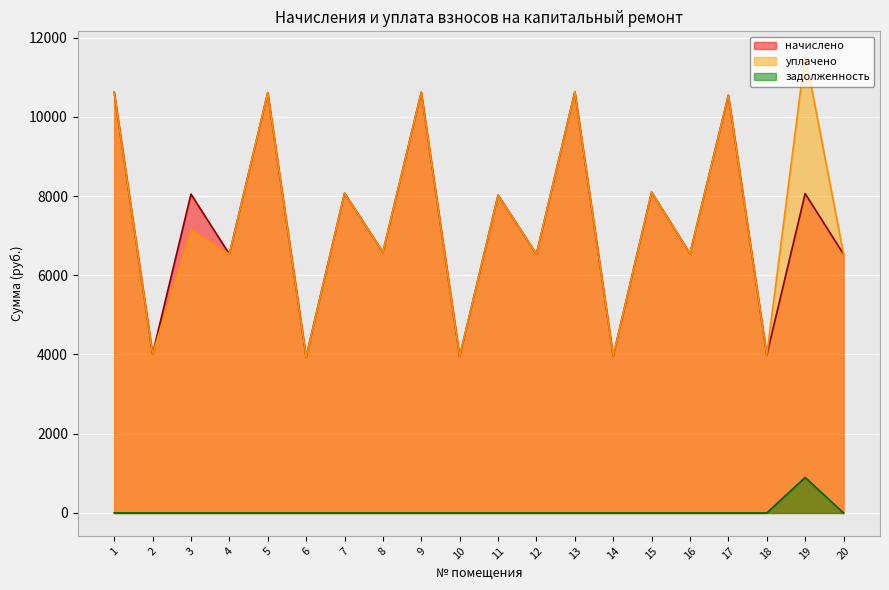

Where is the first local maximum for начислено?

3